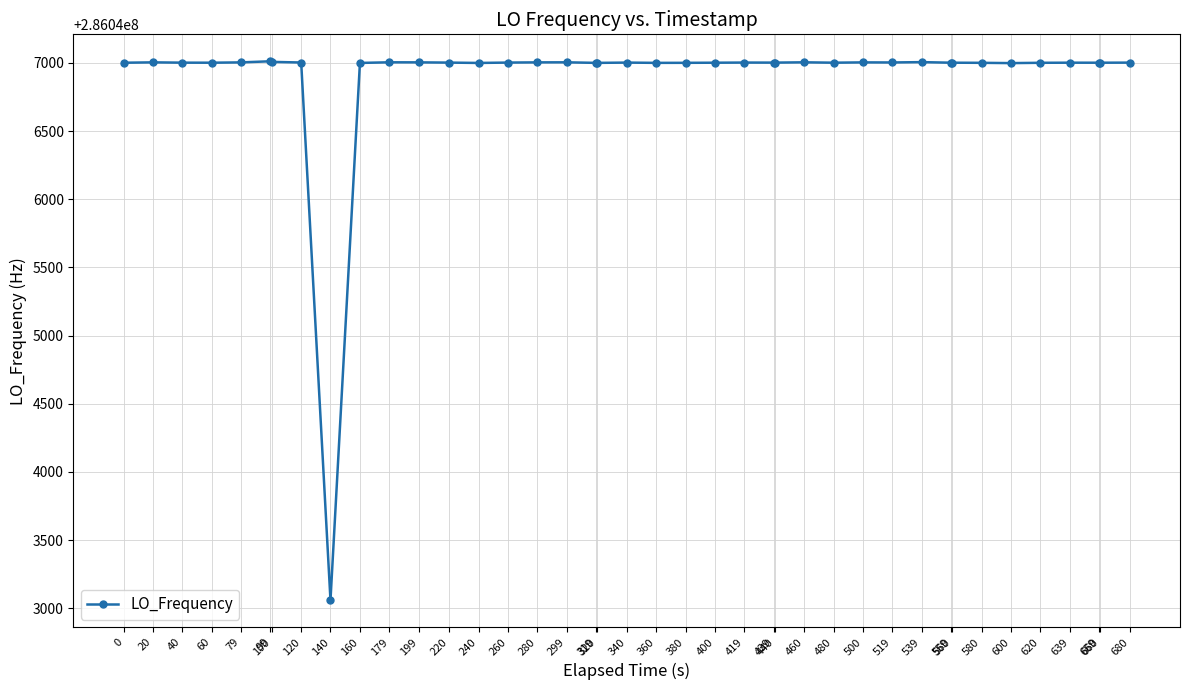

Read the value at 480.

286047001.5